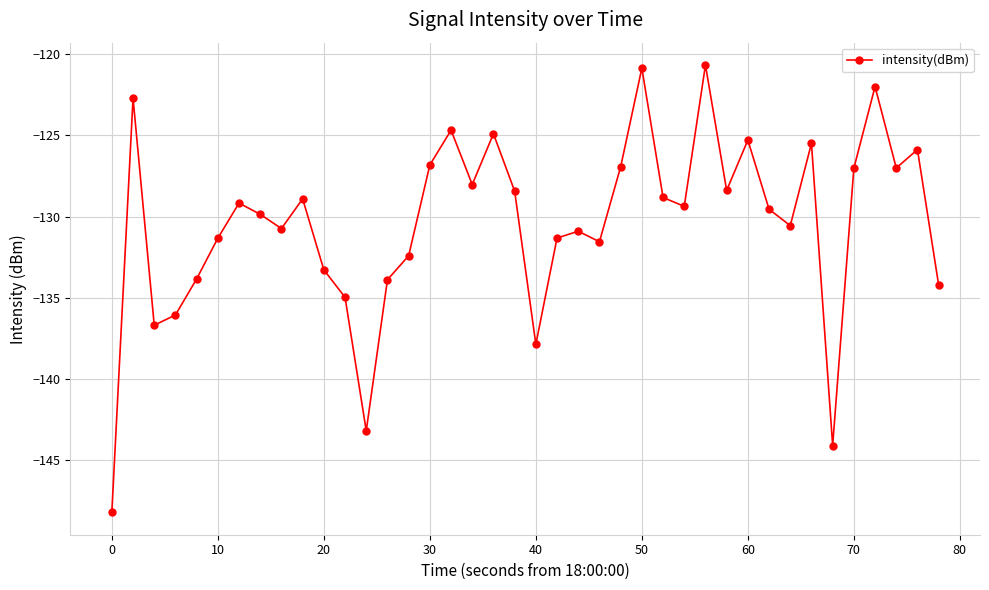

How many series are shown in this chart?

1